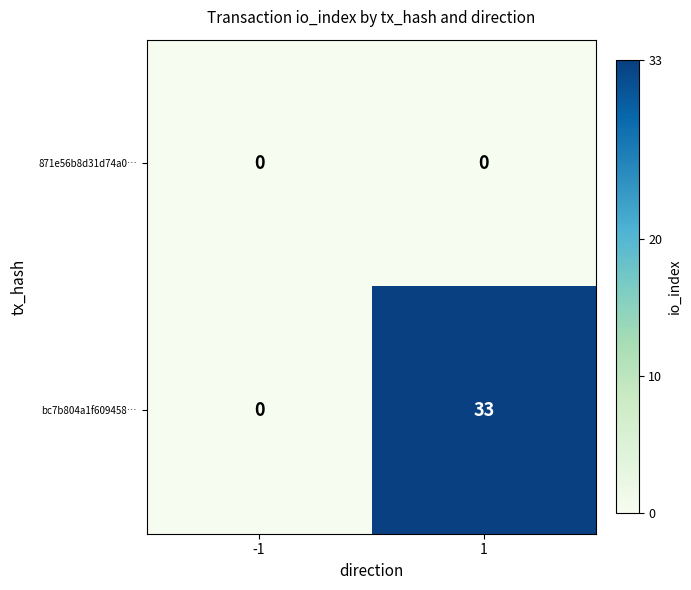

Between -1 and 1, which series saw the biggest shift?

bc7b804a1f609458…